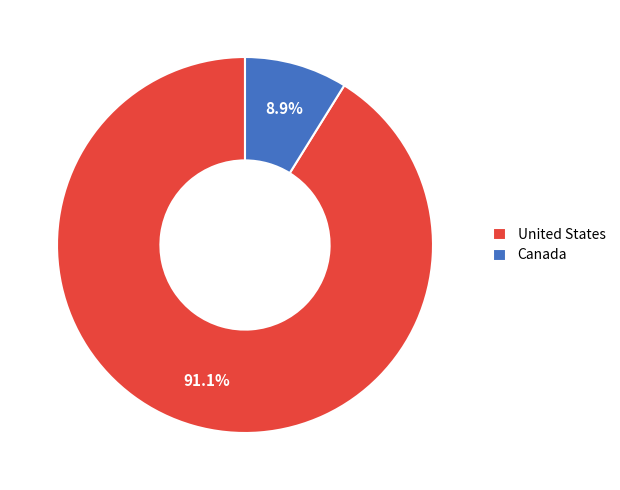

Which category accounts for the majority?

United States